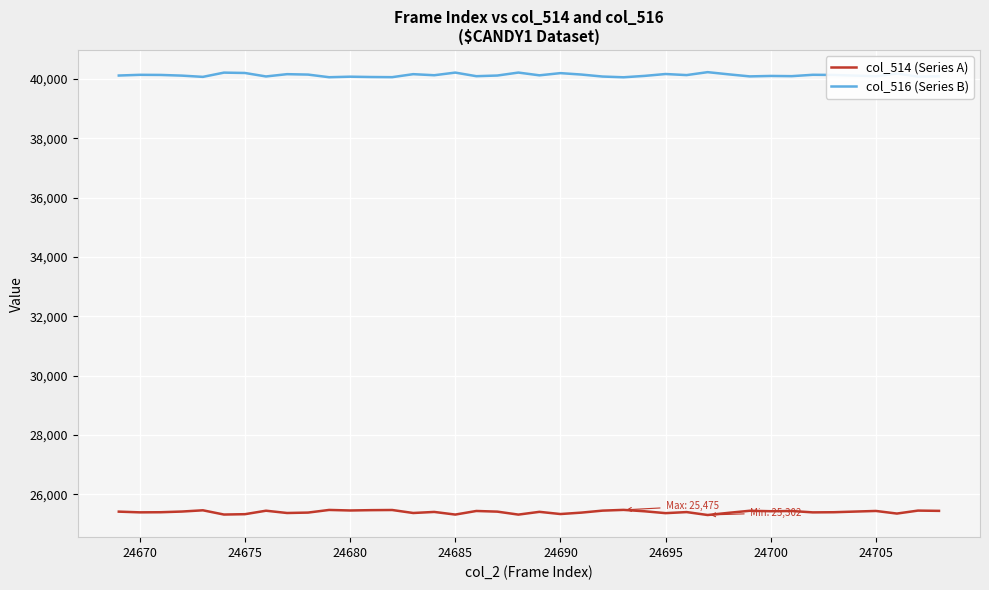

Is this an area chart (filled region under the line)?

No